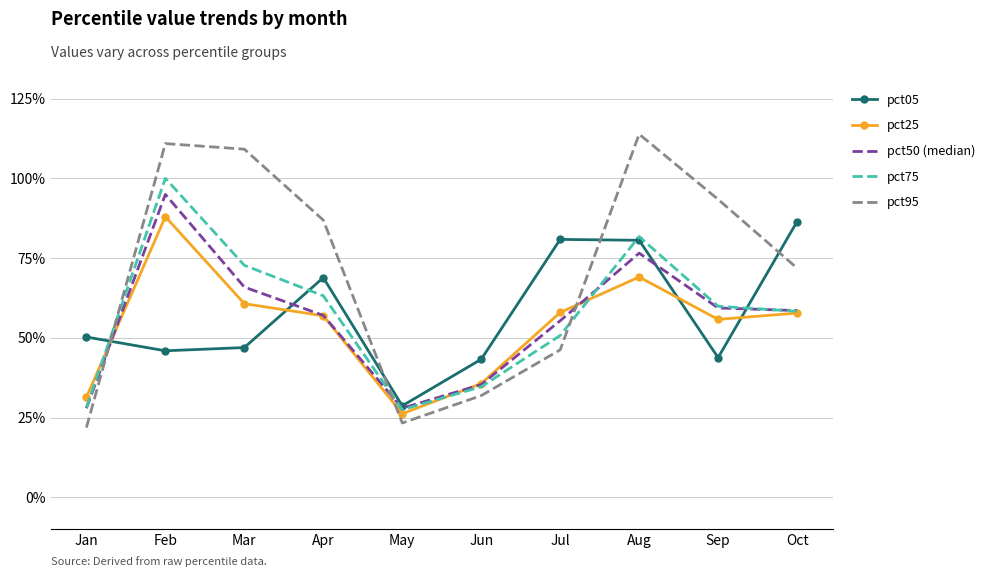

What is the difference between the highest and lowest values at Jun?

0.1